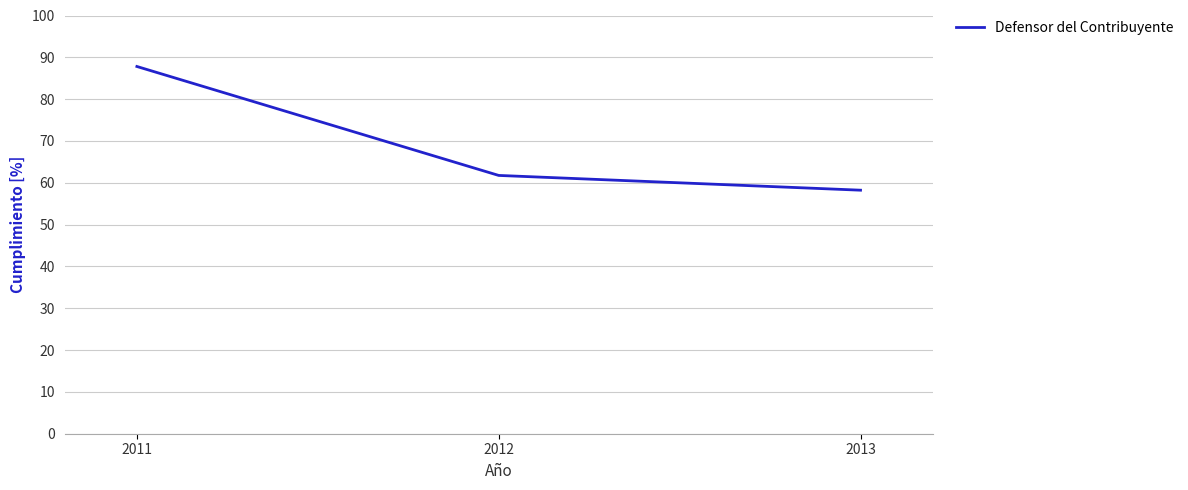

What is the maximum value shown in the chart?

87.8